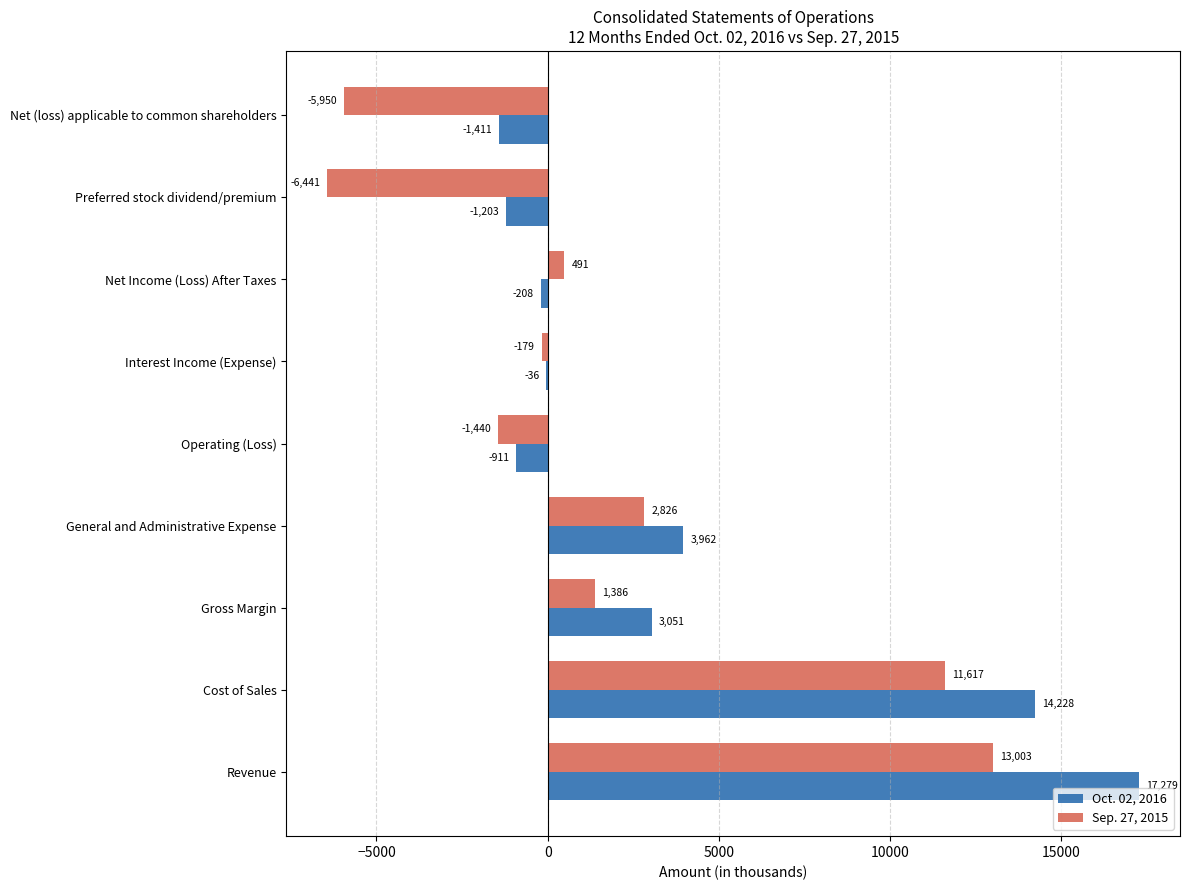

What are all the series names shown in the legend?

Oct. 02, 2016, Sep. 27, 2015